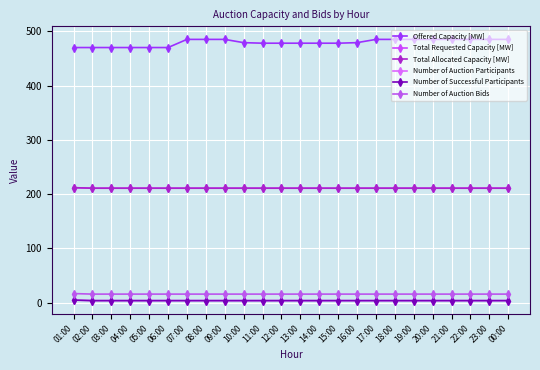

Does the chart have visible grid lines?

Yes